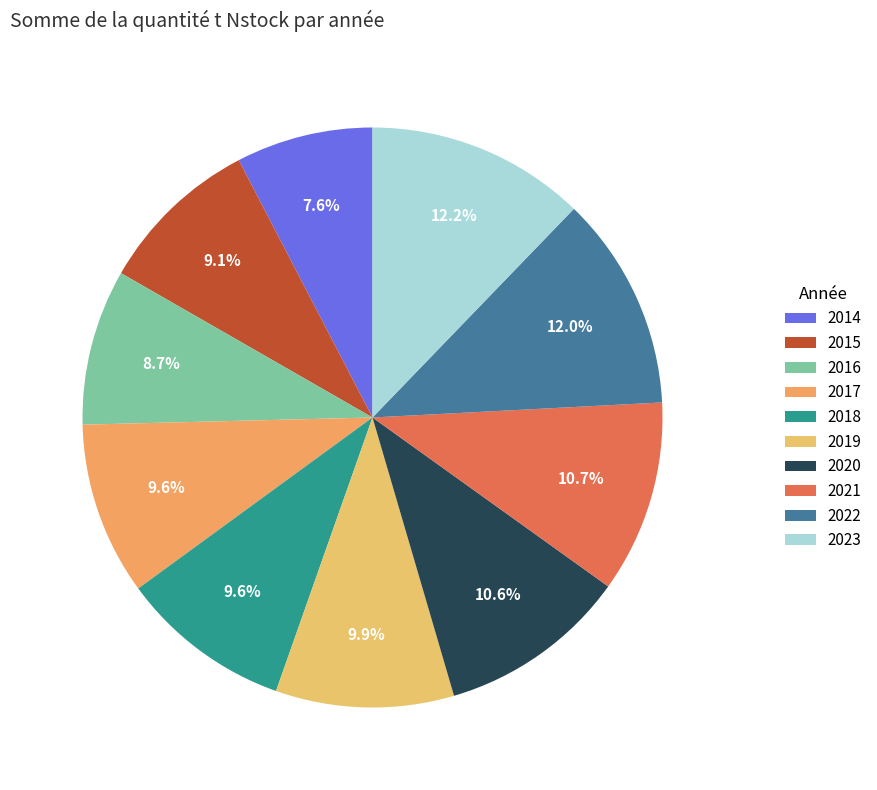

To the nearest percent, what is the average slice percentage?

10%